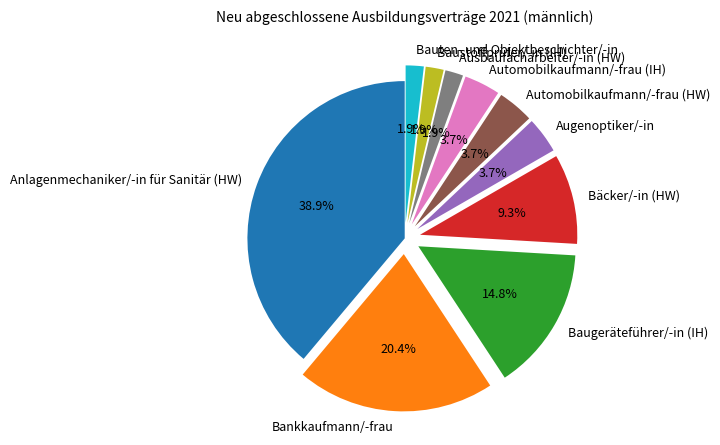

Between Automobilkaufmann/-frau (IH) and Bankkaufmann/-frau, which is larger?

Bankkaufmann/-frau